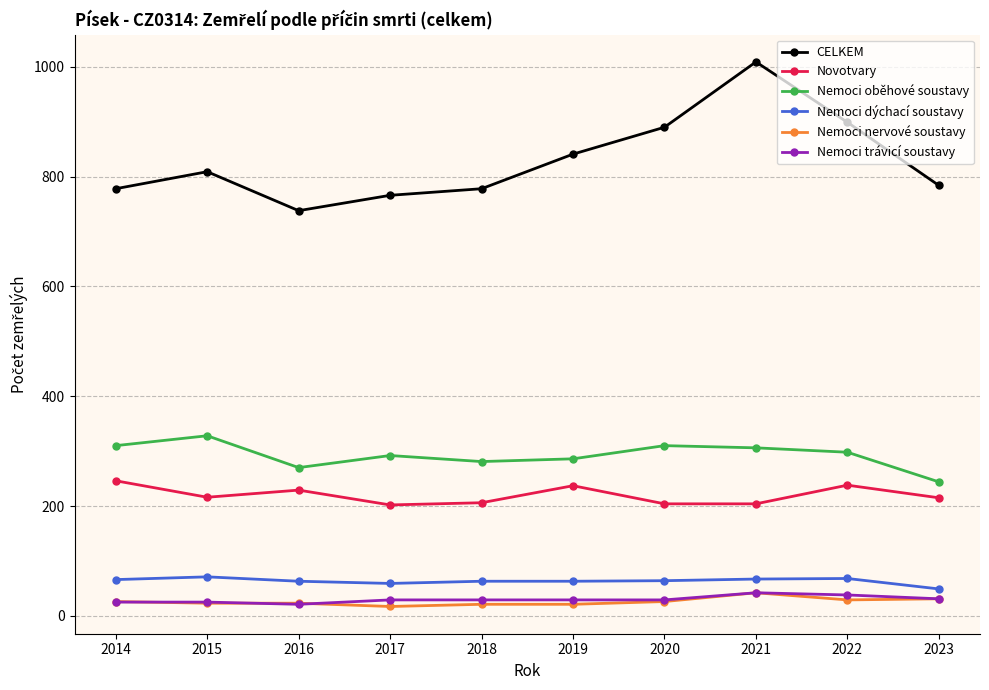

True or false: CELKEM and Nemoci dýchací soustavy intersect in this chart.

False